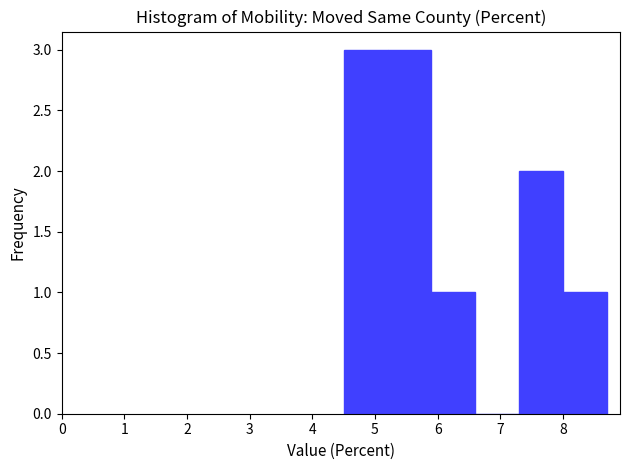

Reading left to right, list every bar in this chart as the range it spans on the x-axis followed by its height. The values are not printed on the chart, so give them approximately, as read against the axis.

4.5 to 5.2: 3
5.2 to 5.9: 3
5.9 to 6.6: 1
6.6 to 7.3: 0
7.3 to 8.0: 2
8.0 to 8.7: 1